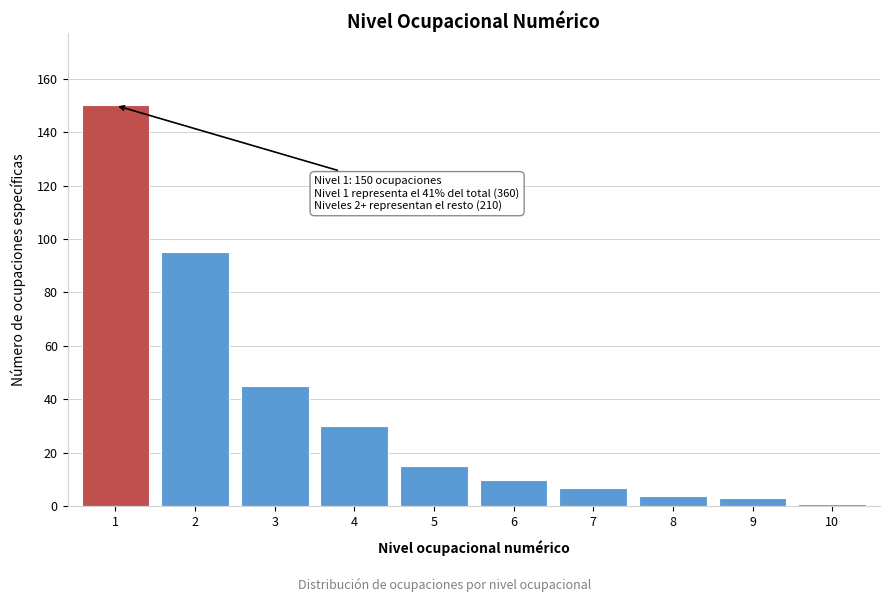

Reading left to right, list all the values displayed in this chart.

1=150	2=95	3=45	4=30	5=15	6=10	7=7	8=4	9=3	10=1